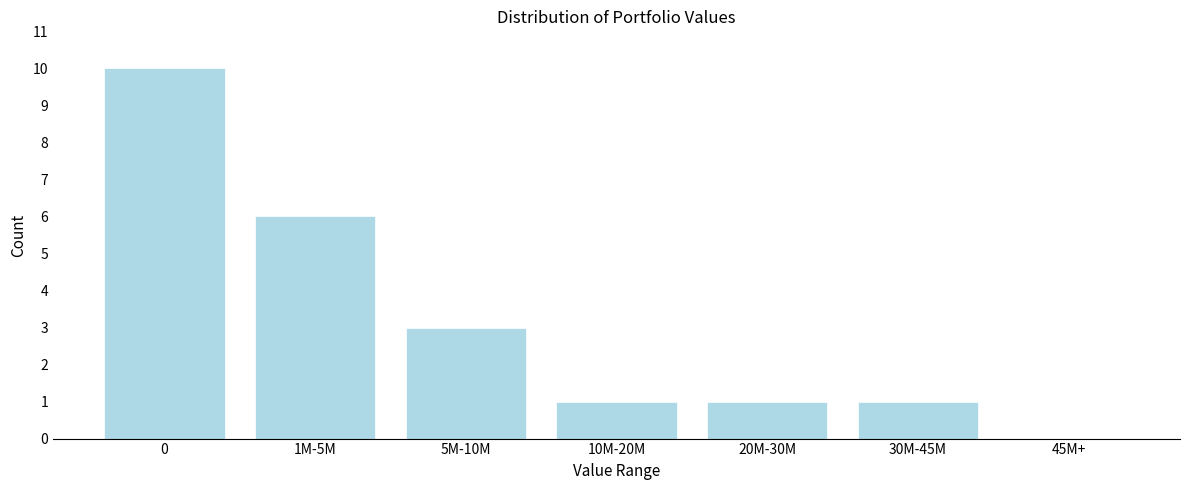

Reading left to right, list all the values displayed in this chart.

0=10	1M-5M=6	5M-10M=3	10M-20M=1	20M-30M=1	30M-45M=1	45M+=0